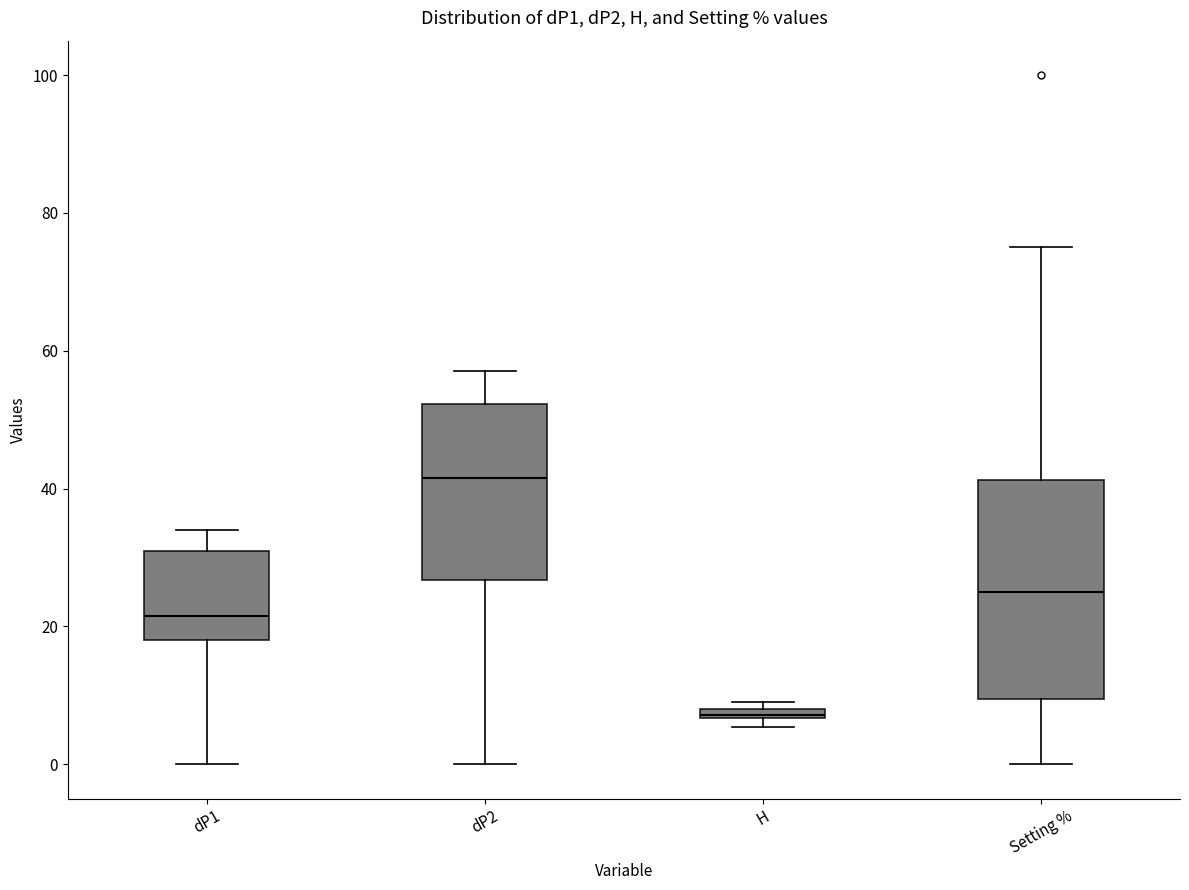

Which box is the tallest, from its lower edge to its upper edge?

Setting %